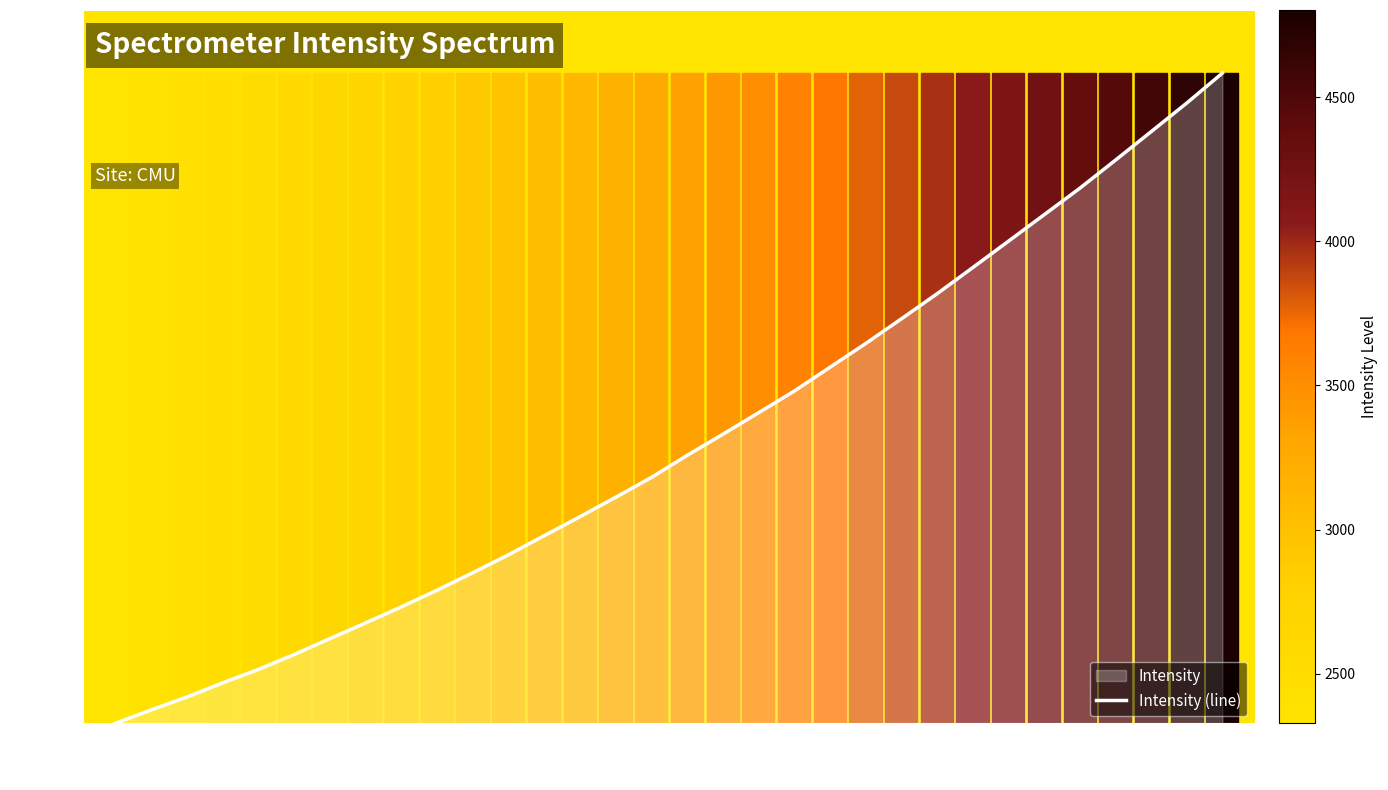

What is the maximum value shown in the chart?

4801.9